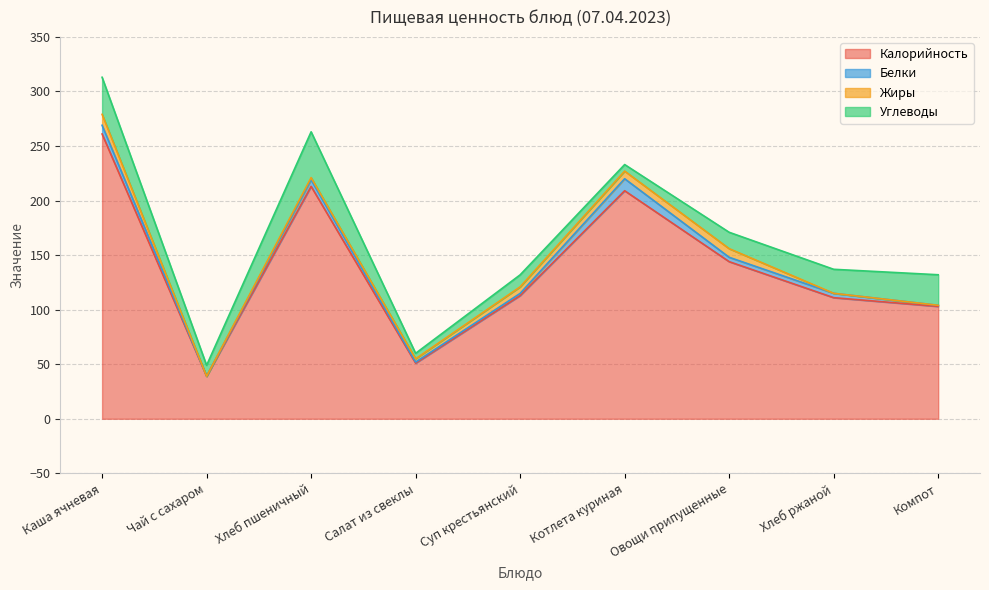

At which category does Углеводы reach its first local peak?

Хлеб пшеничный